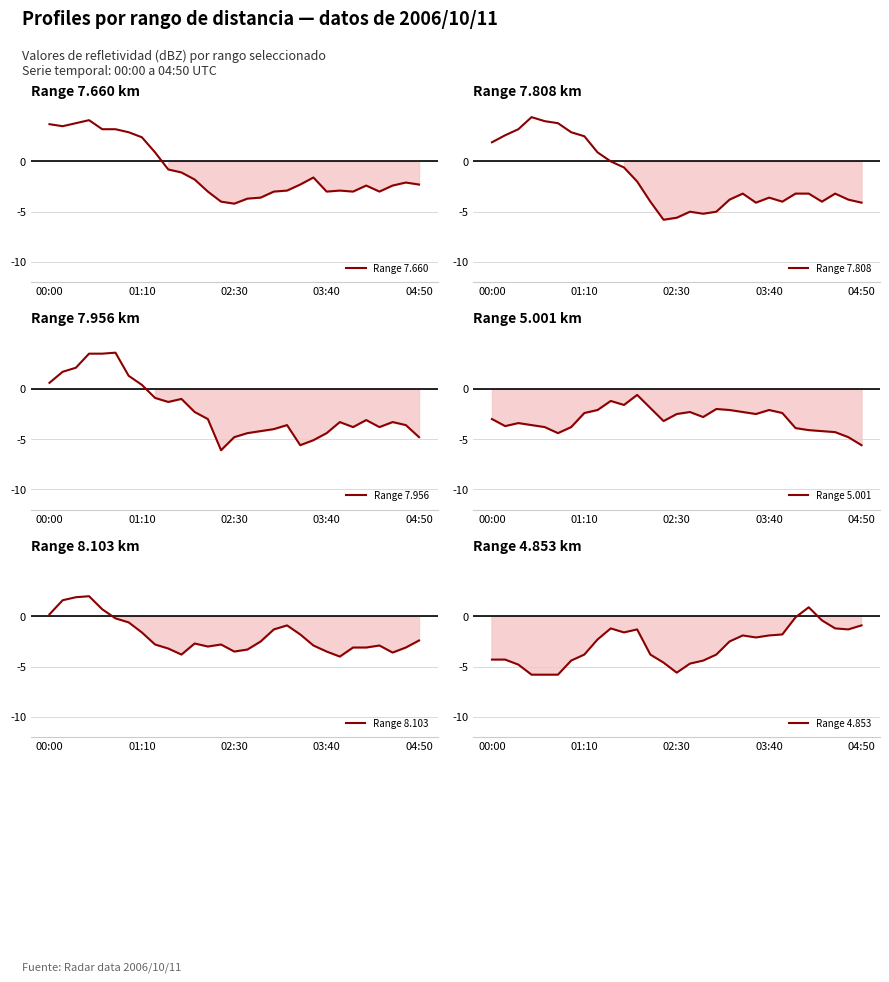

What is the difference between the maximum and second lowest values in the Range 7.956 series?

9.2